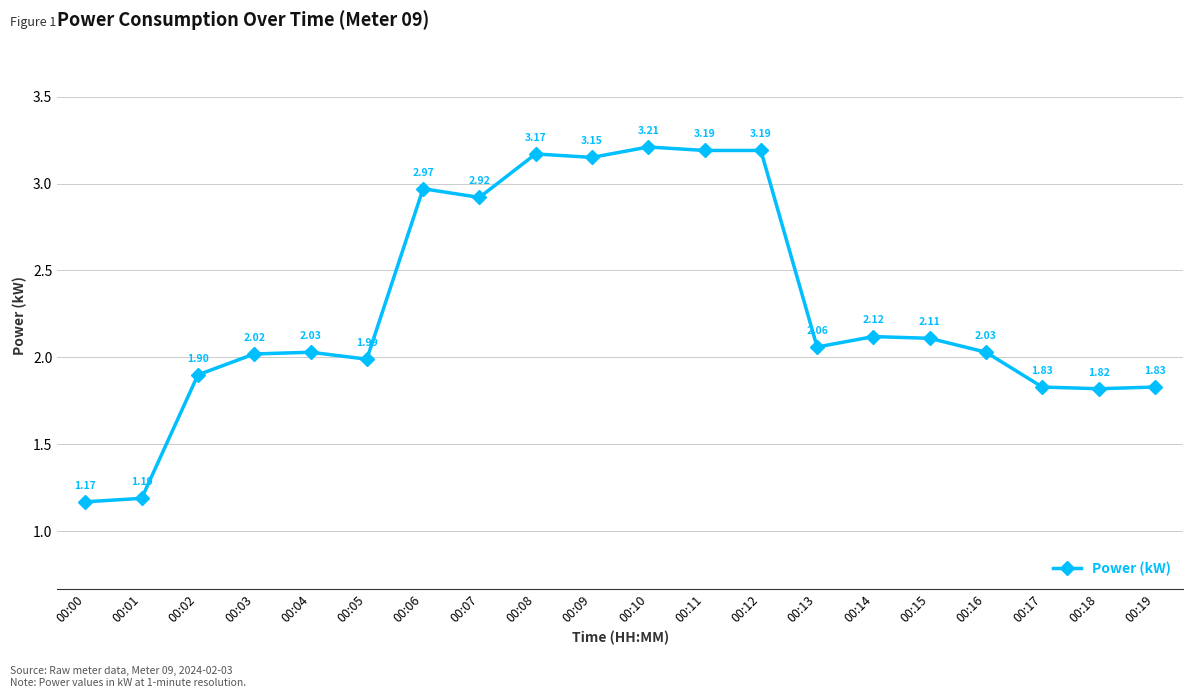

How many series are shown in this chart?

1